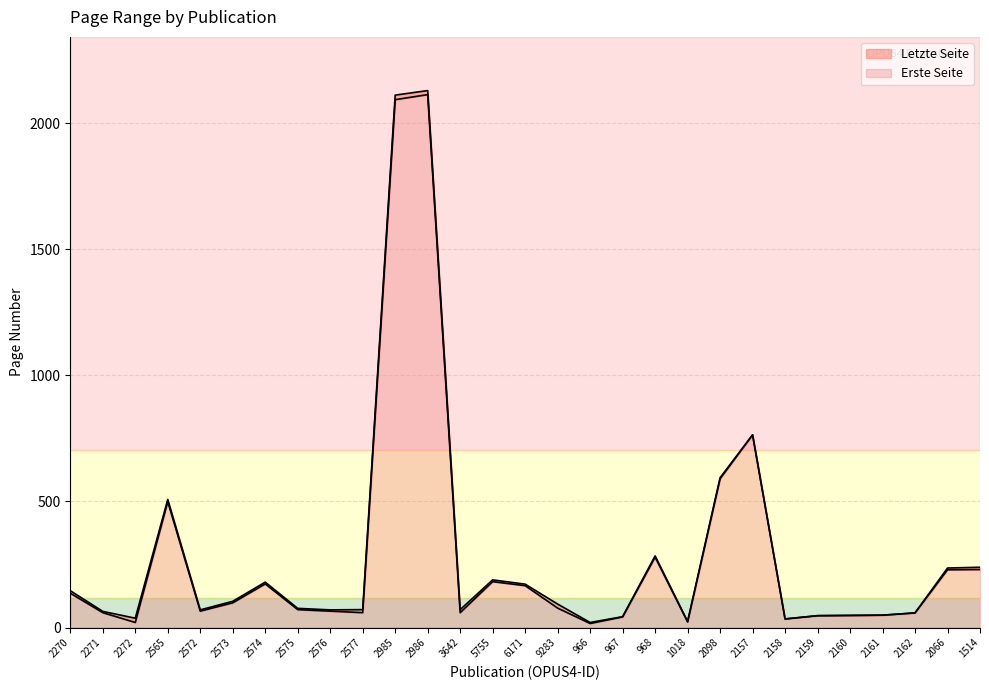

Is the value of Letzte Seite at 2986 greater than the value of Erste Seite at 2098?

Yes